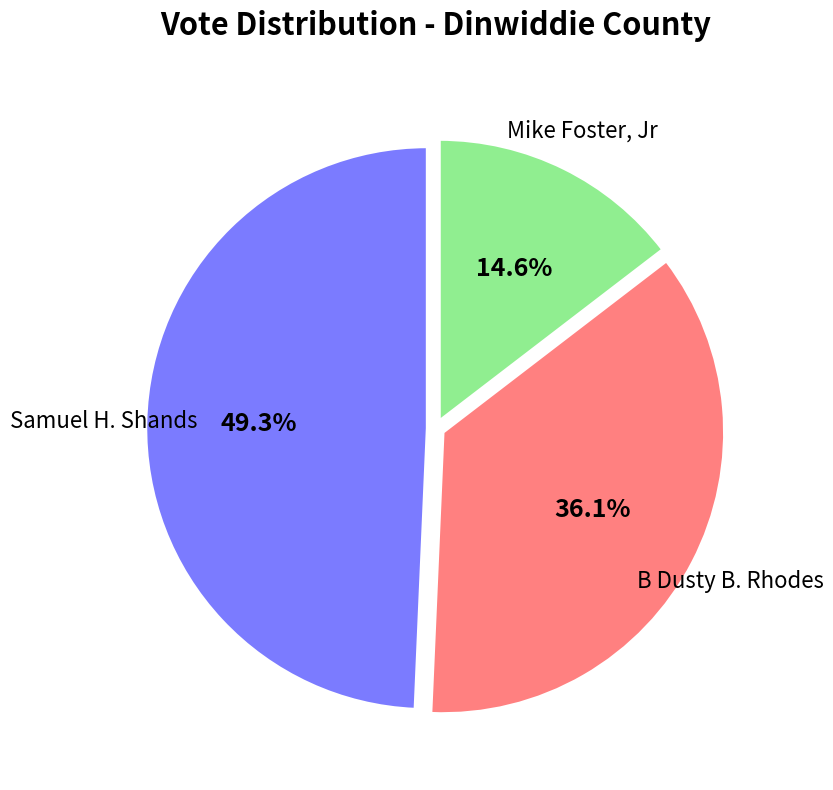

To the nearest percent, what is the average slice percentage?

33%